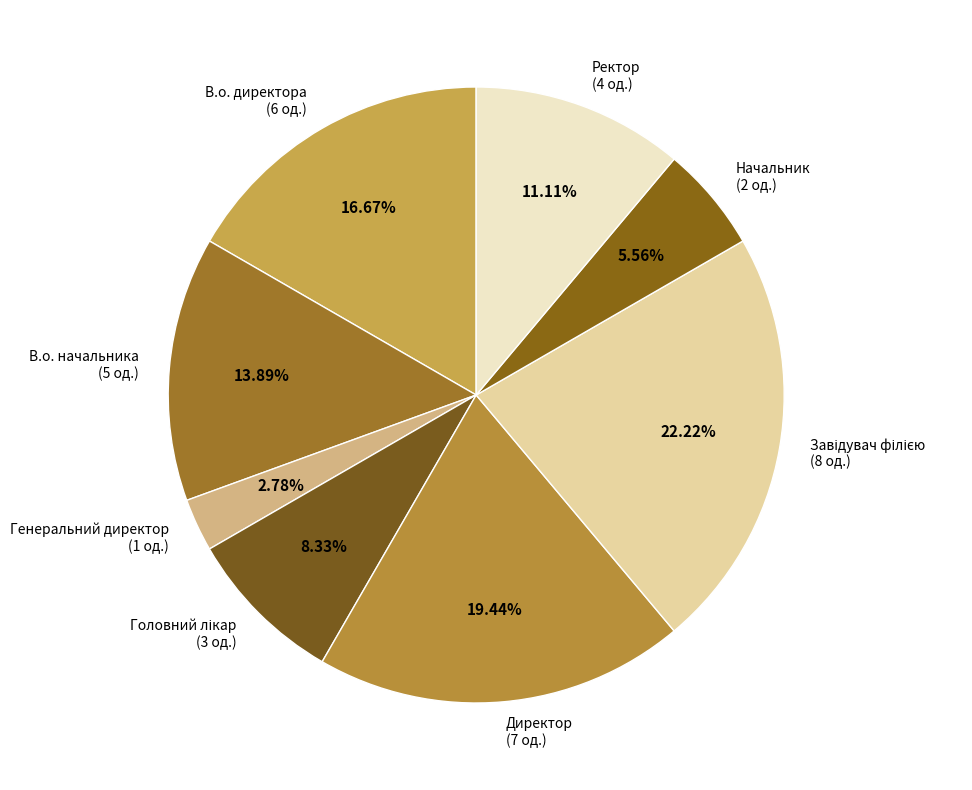

To the nearest percent, what portion does В.о. начальника represent?

14%